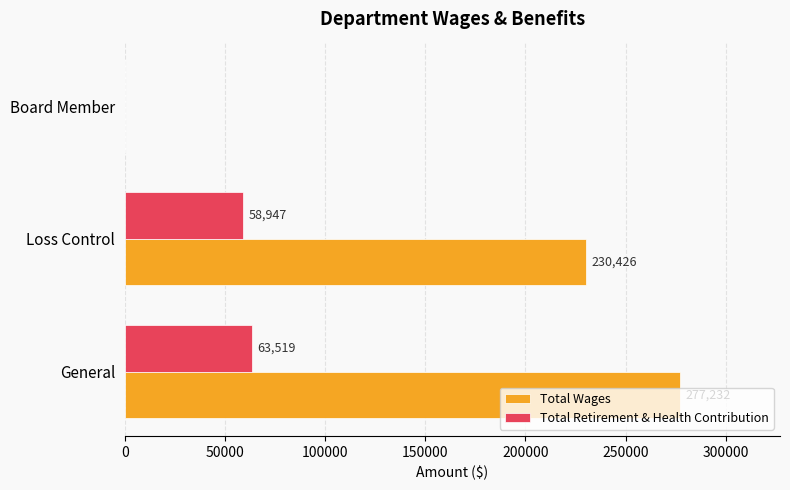

Which series changed the most between Loss Control and Board Member?

Total Wages